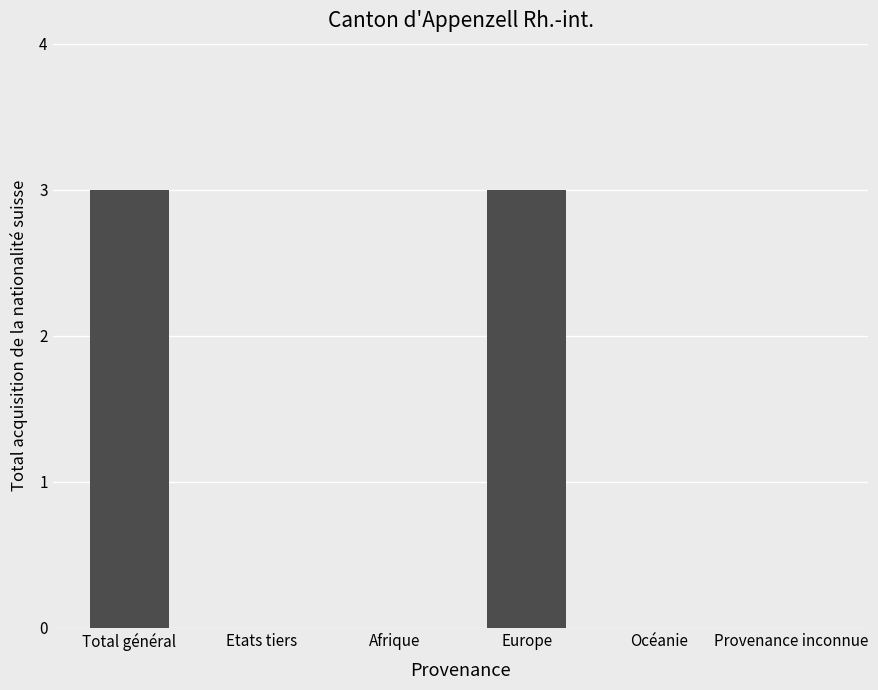

What is the average value?

1